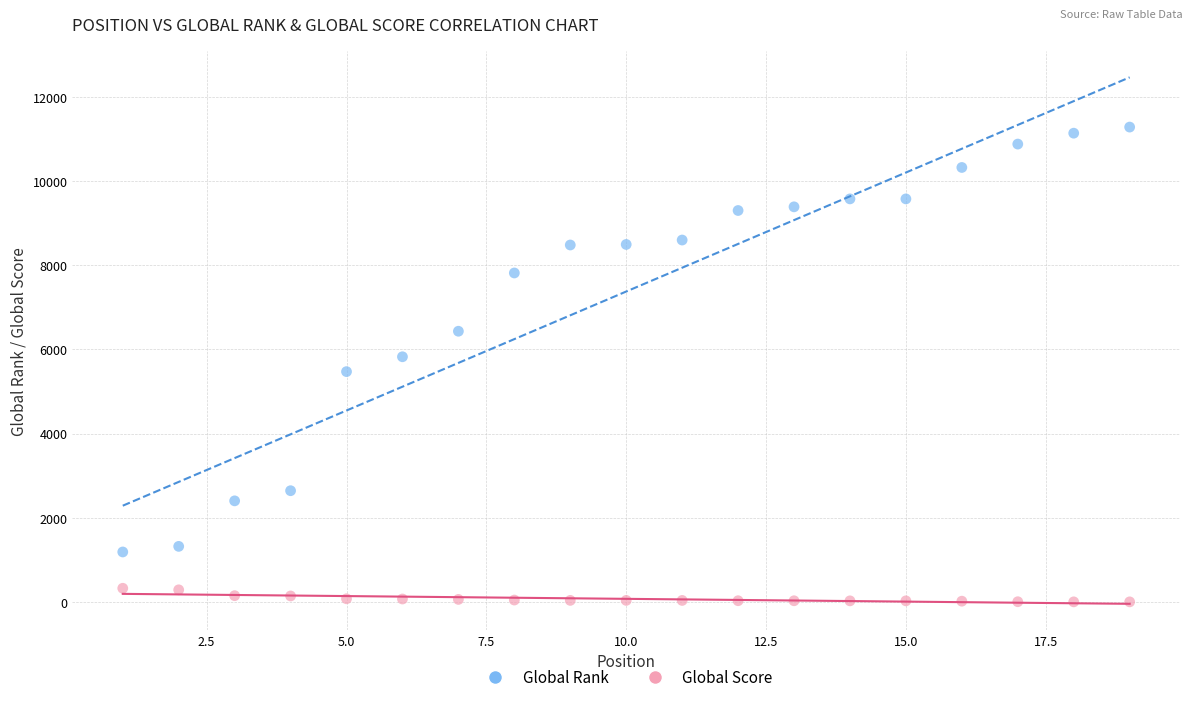

Across all data points, what is the range of Y values (max minus min)?

11286